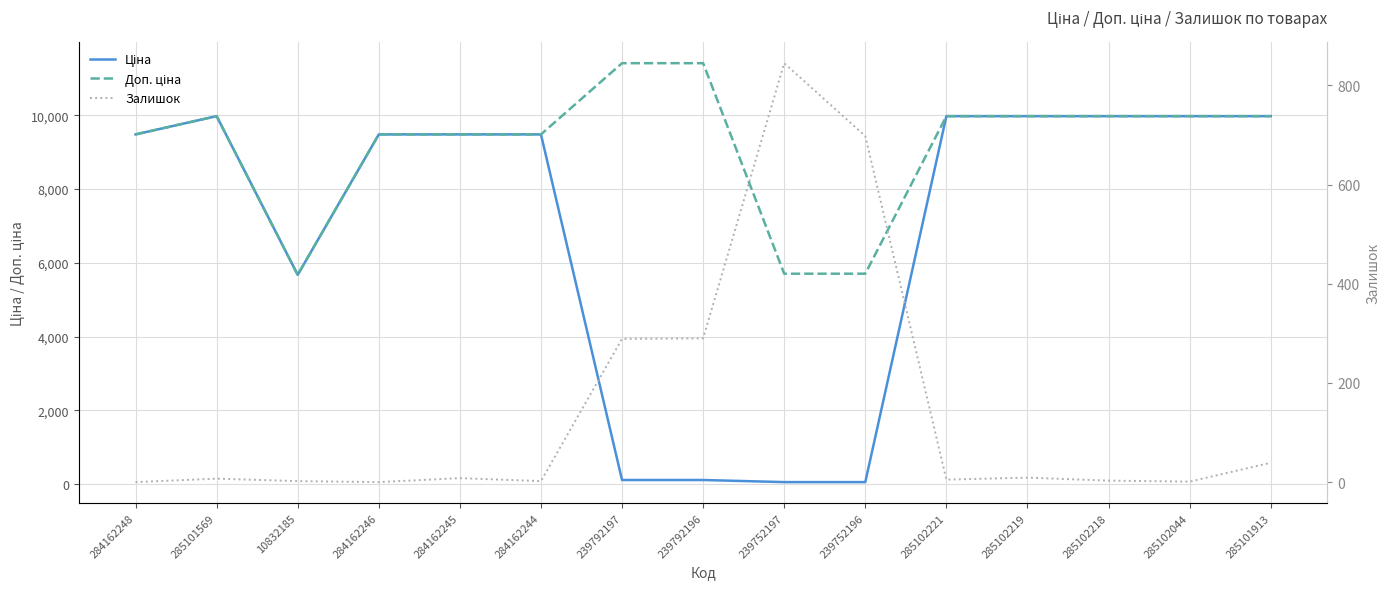

Which series has the widest spread of values?

Ціна